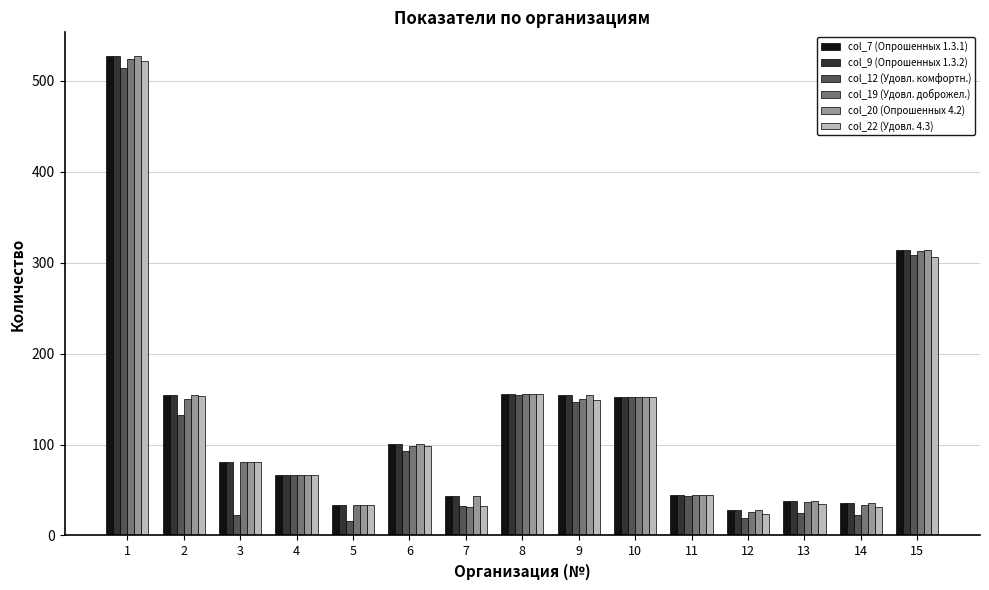

At which label is col_7 (Опрошенных 1.3.1) closest to 277?

15